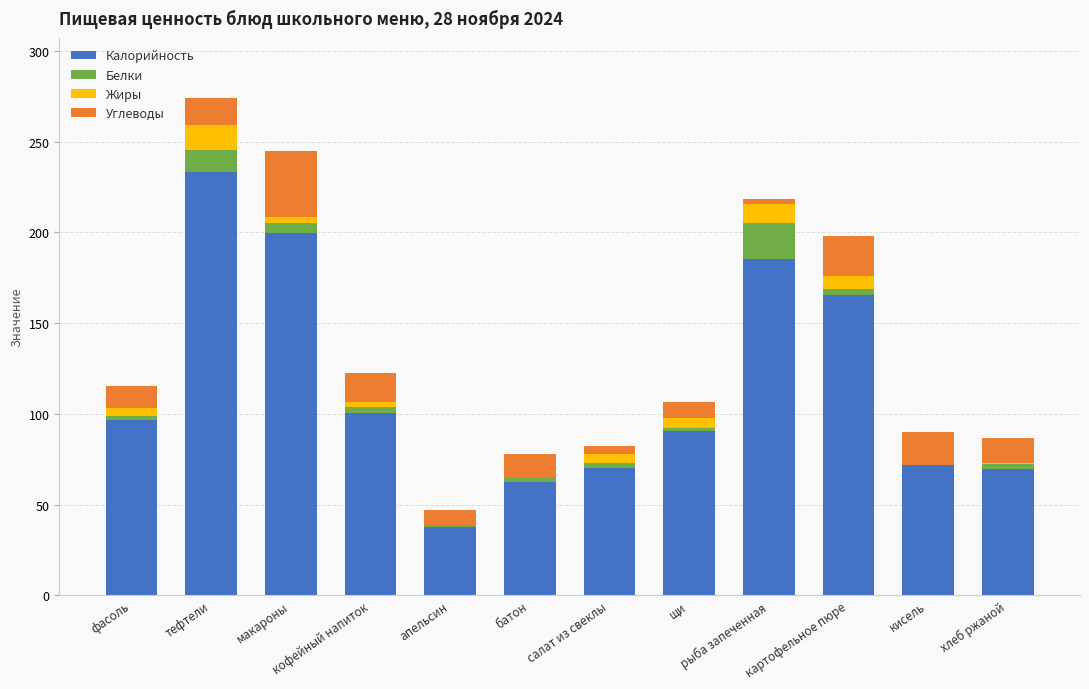

At which category is the sum across all series the highest?

тефтели